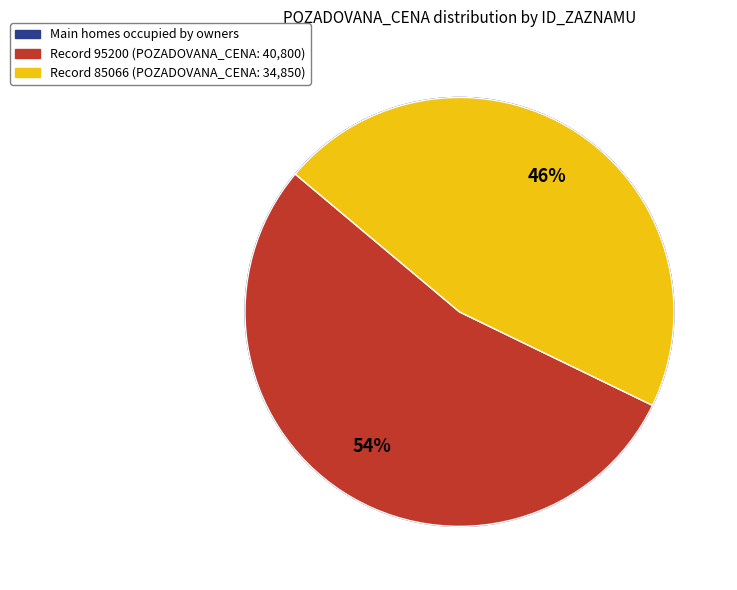

To the nearest percent, what is the difference between the largest and smallest slice percentages?

8%